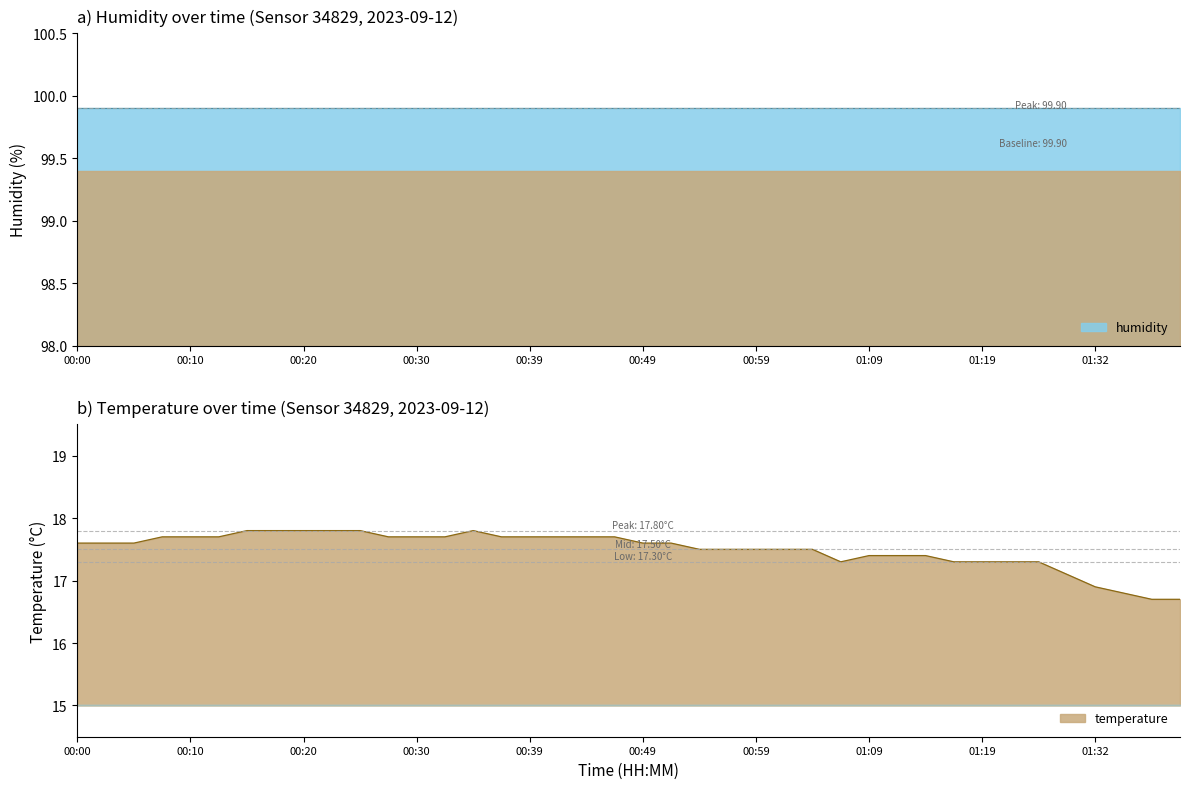

What is the change in value from 01:34 to 01:39?

-0.1